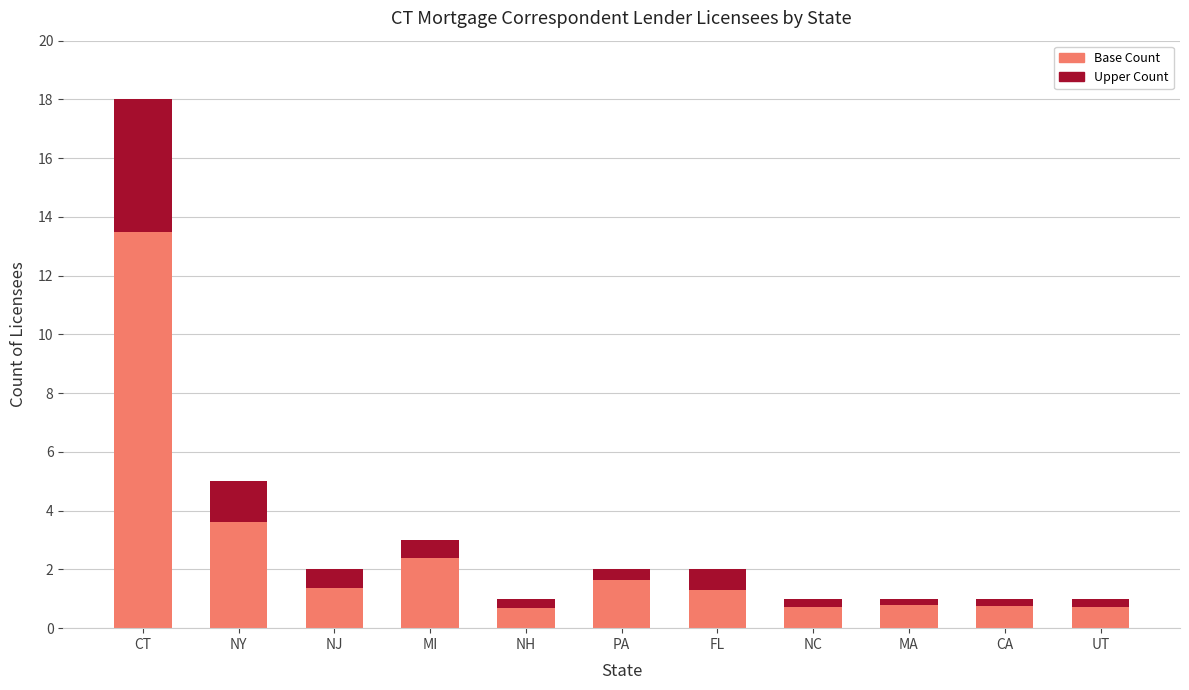

At which category is the sum across all series the highest?

CT